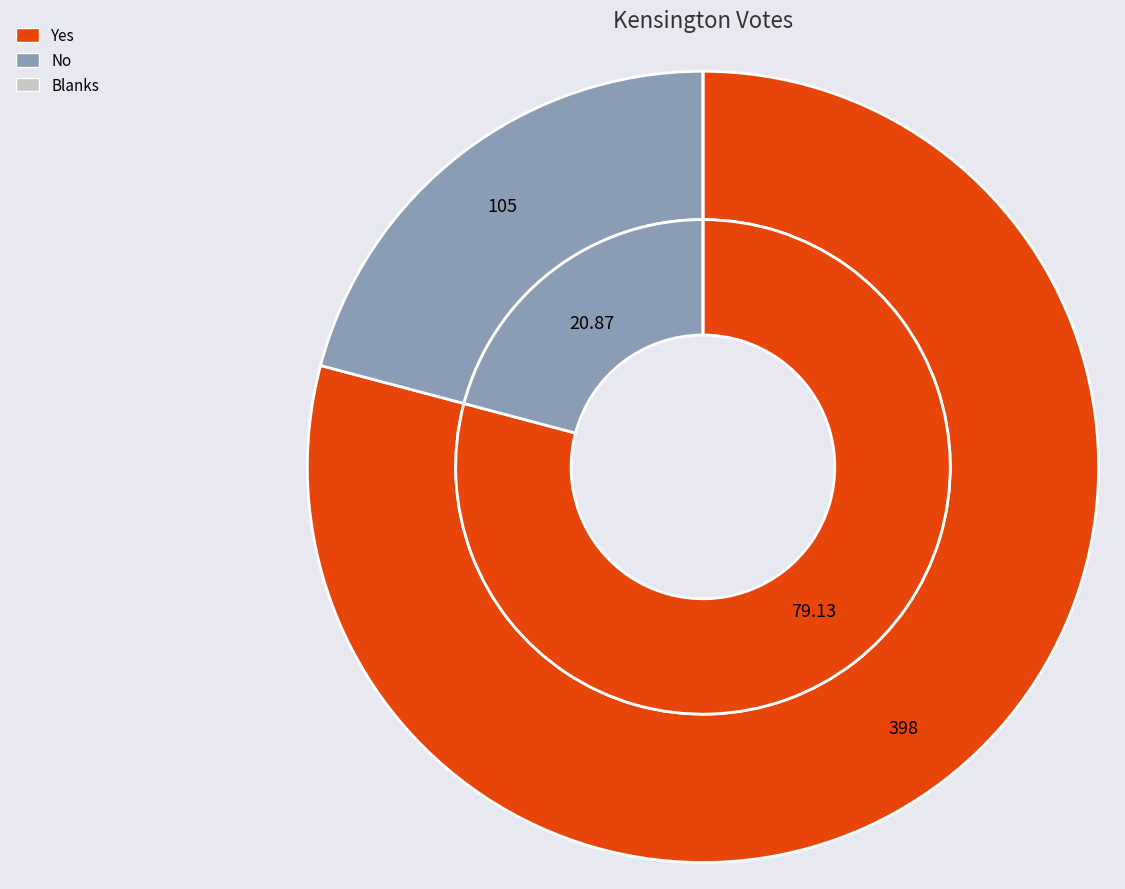

True or false: Yes accounts for 72% of the total.

False